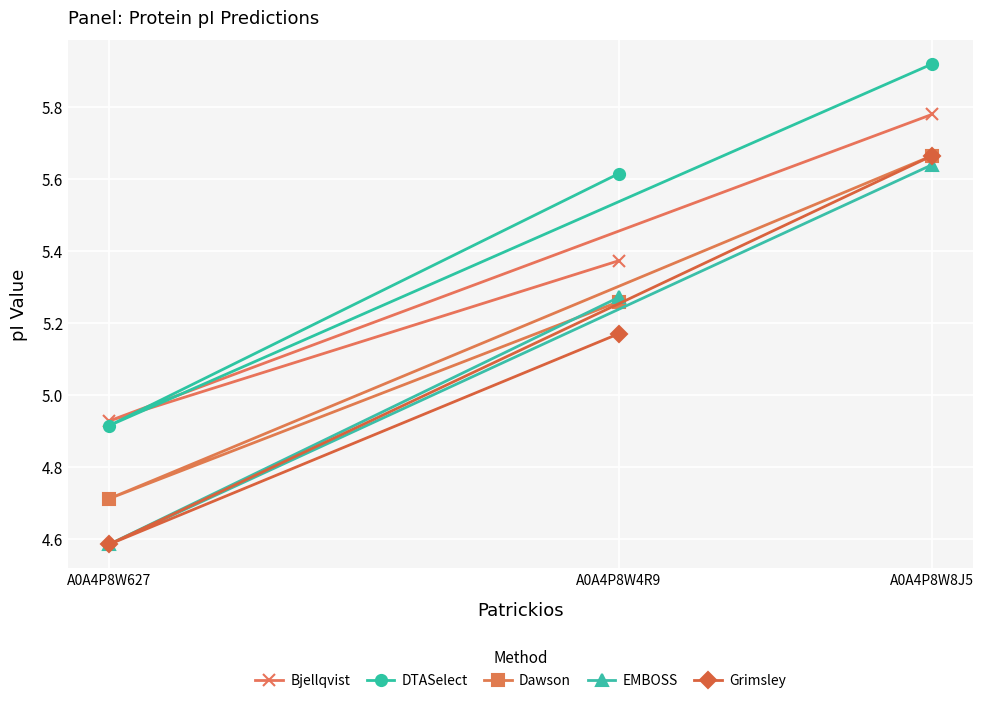

Which category has the highest value in the EMBOSS series?

A0A4P8W8J5